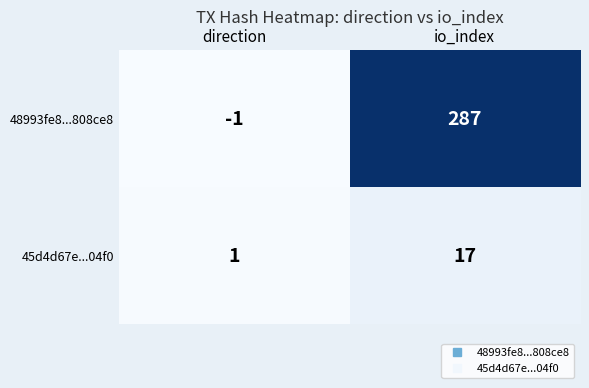

How many distinct data groups are displayed?

2